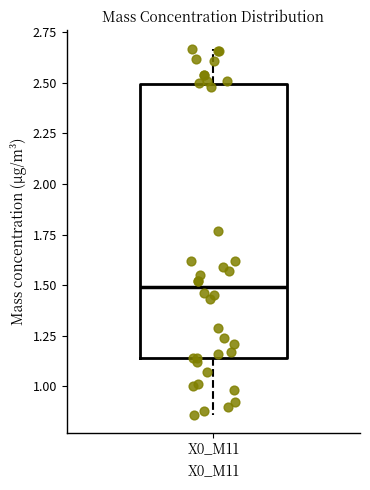

Where does the upper whisker of the box for X0_M11 end on the y-axis? The values are not printed on the chart, so give them approximately, as read against the axis.

2.65